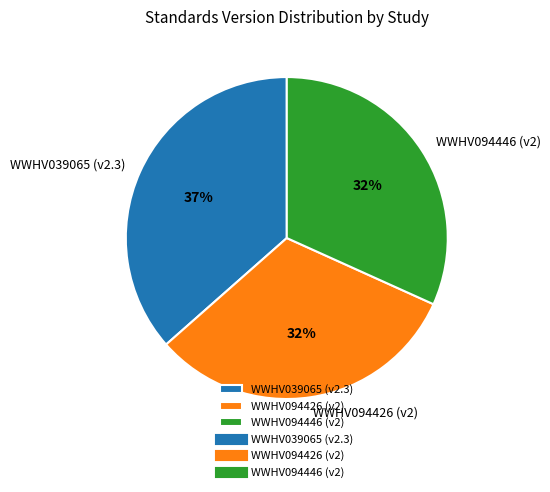

Combined, do WWHV094446 (v2) and WWHV094426 (v2) account for over 50%?

Yes